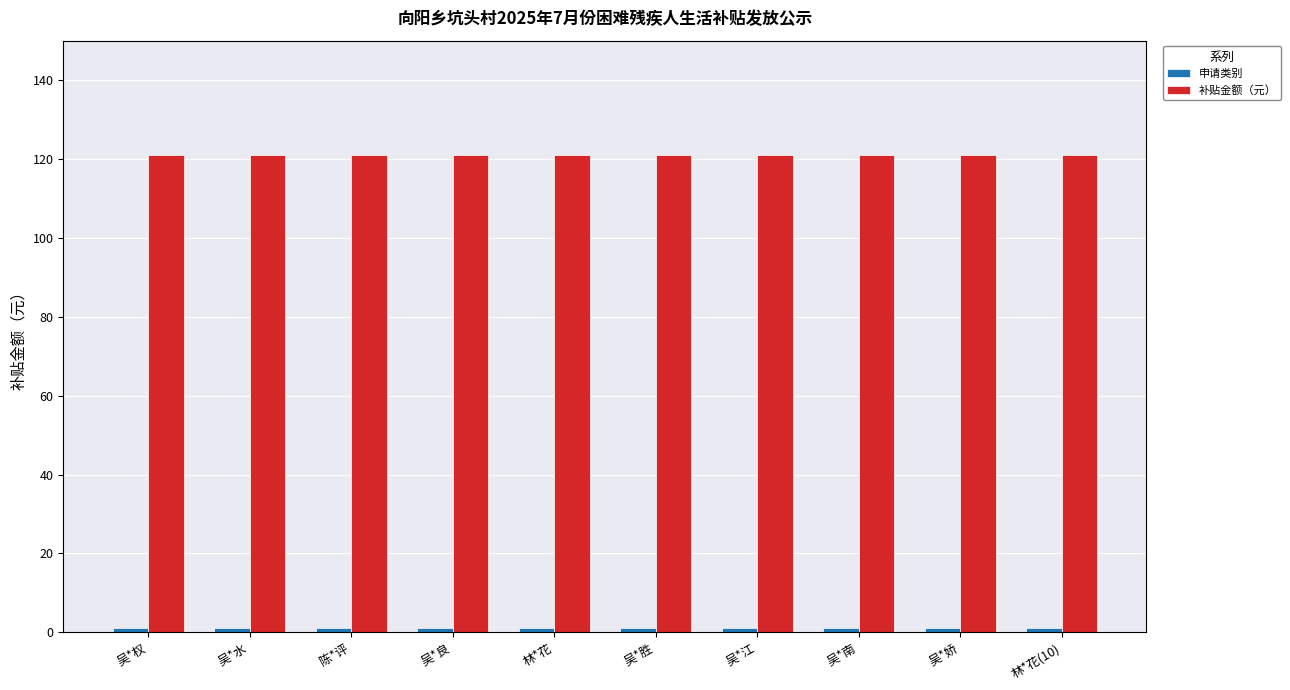

What is the greatest value displayed?

121